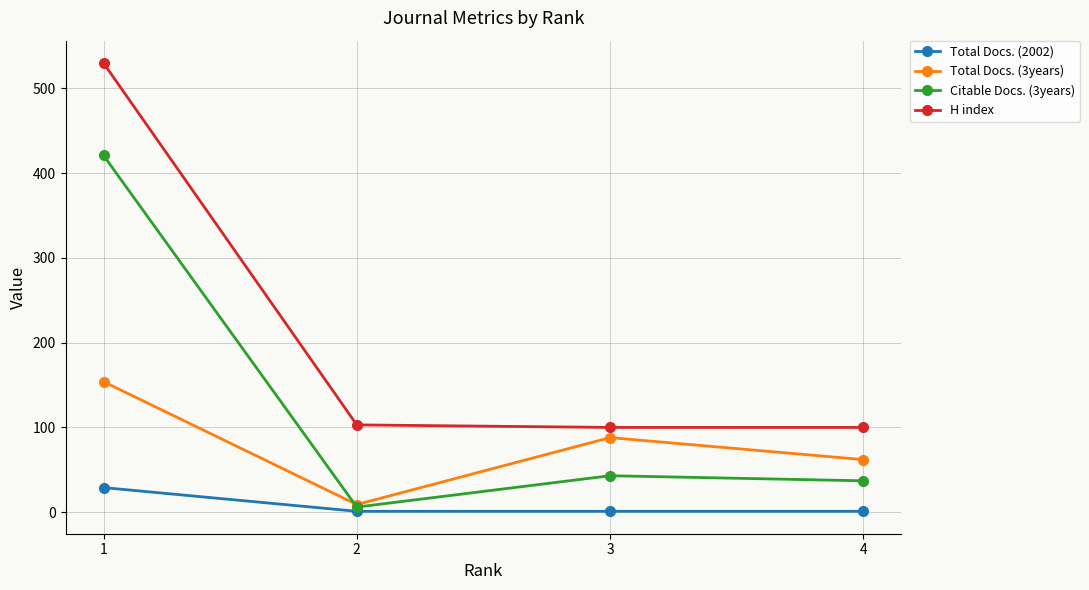

What is the total value across all series at 3?

232